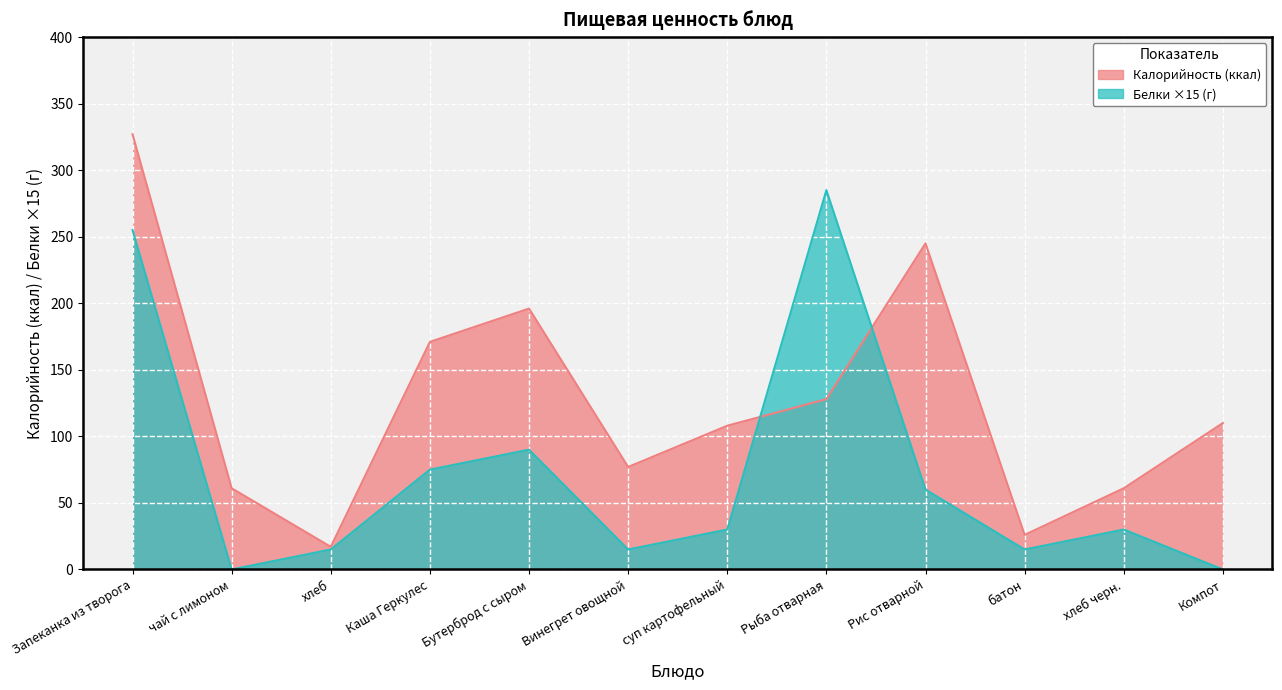

What is the approximate value of Калорийность at батон, to the nearest 5?

25